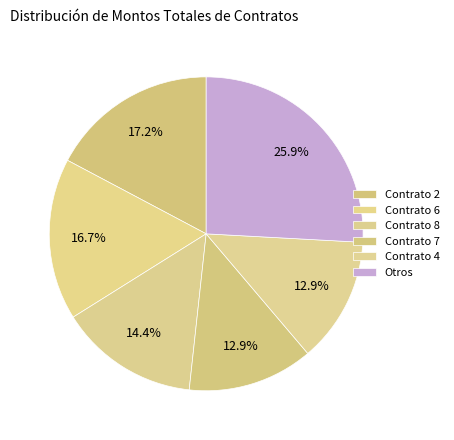

What percentage is NOT represented by Contrato 4?

87.1%